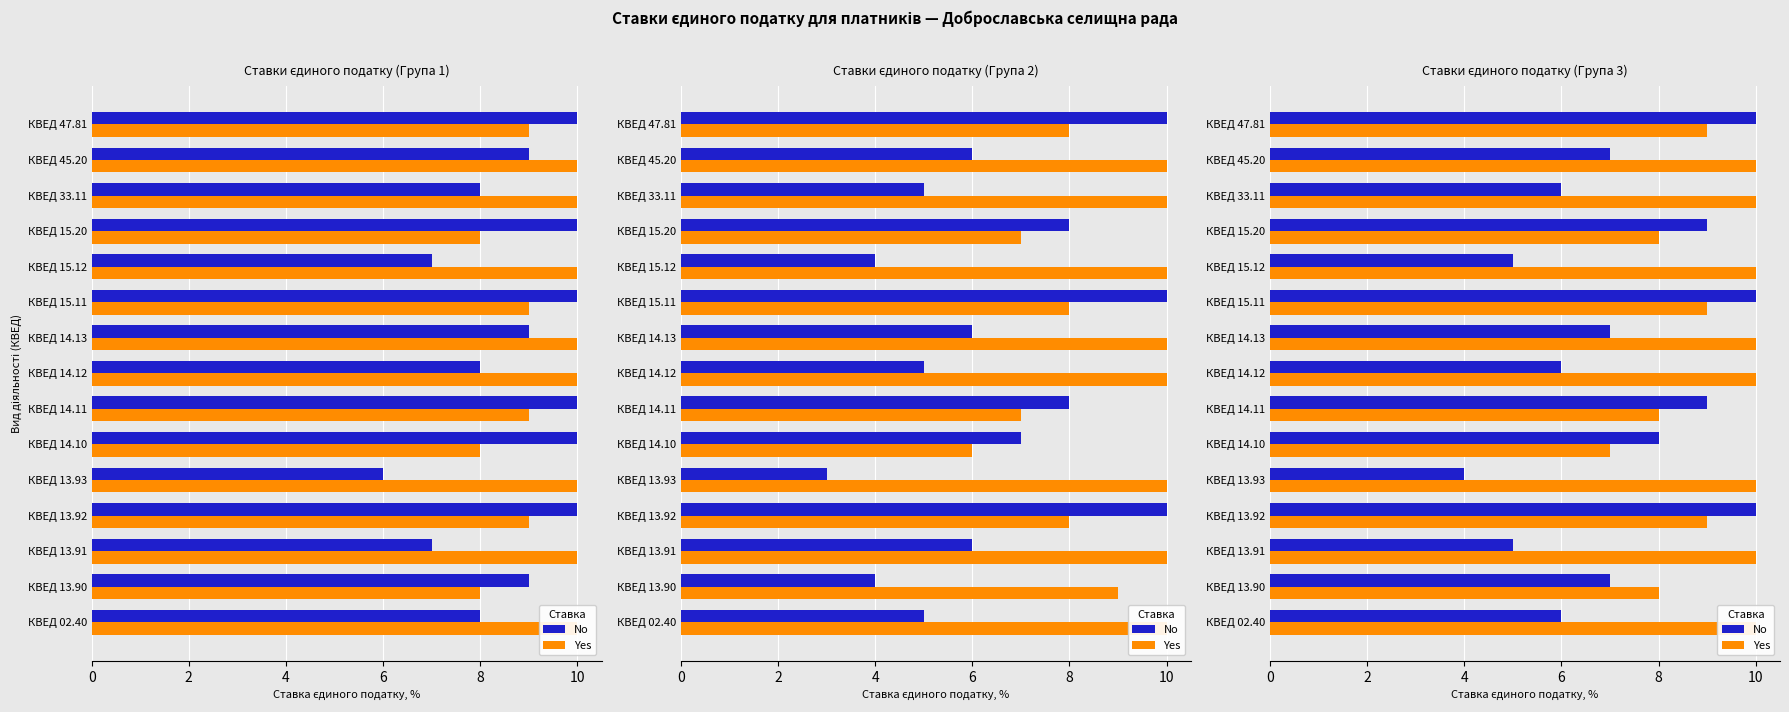

The value of No at КВЕД 14.13 is 7. True or false?

True